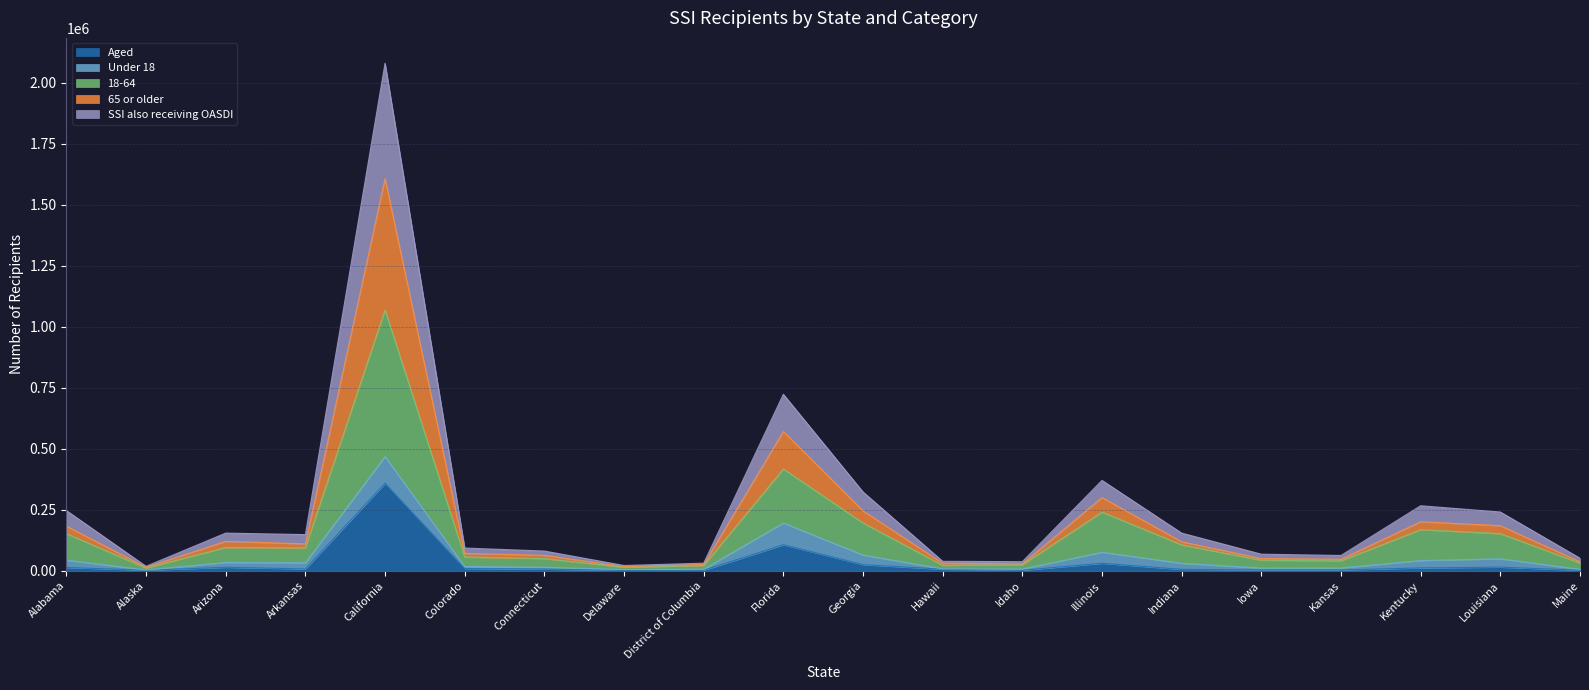

At which category is the sum across all series the highest?

California